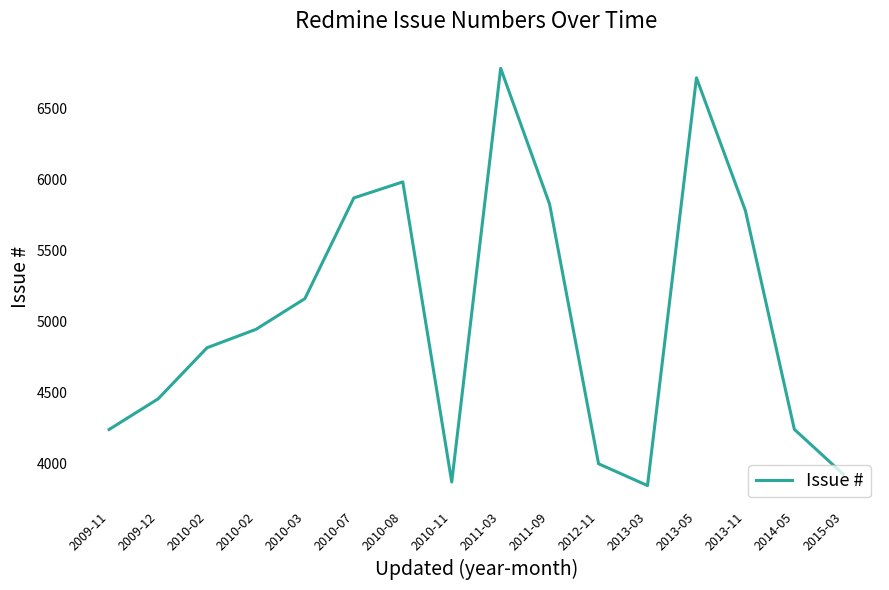

What is the ratio of the value at 2013-11 to the value at 2012-11?

1.4